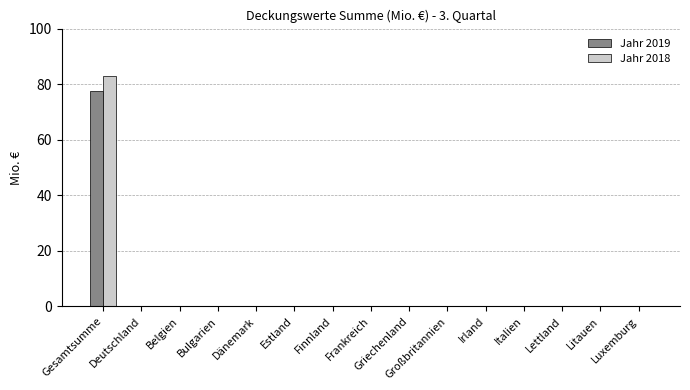

What is the average value of the Jahr 2018 series?

5.5